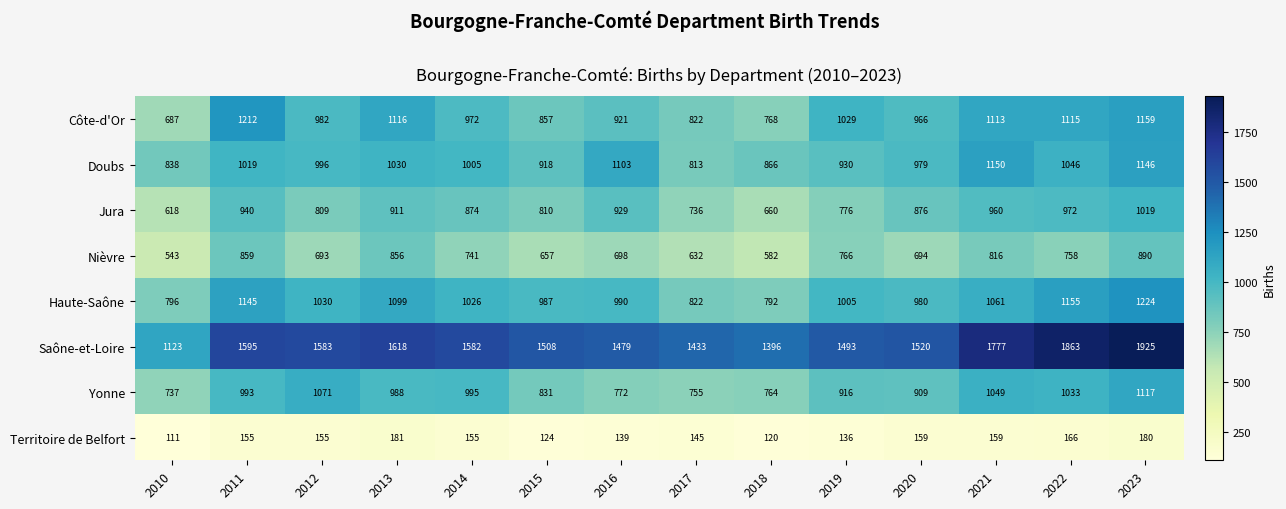

What is the difference between the highest and lowest values at 2013?

1437